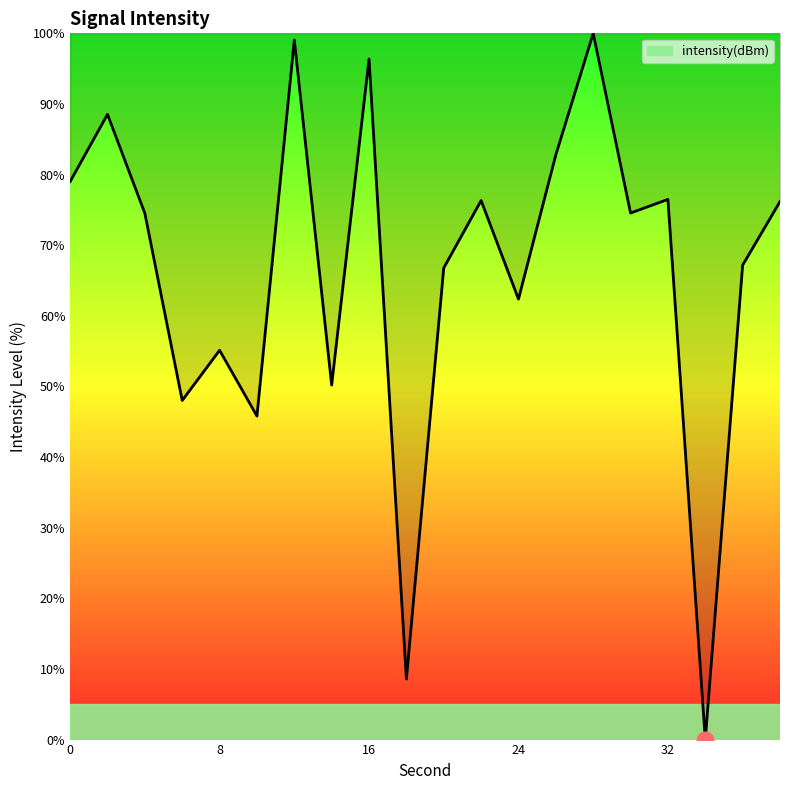

What is the difference between the maximum and second lowest values?

91.4